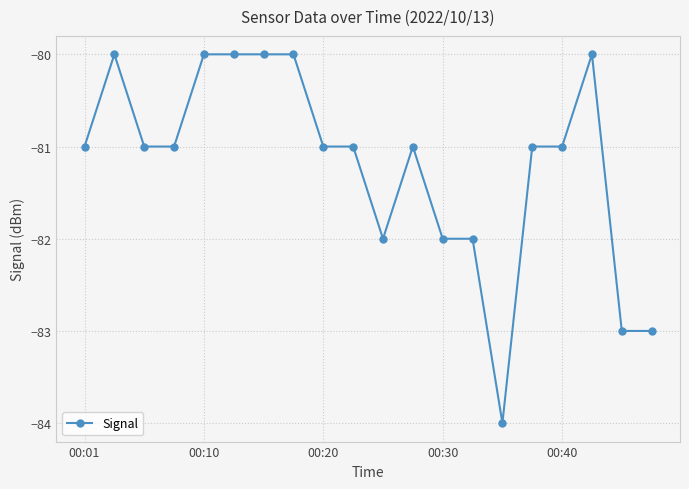

What is the value of the 18th point from the left?

-80